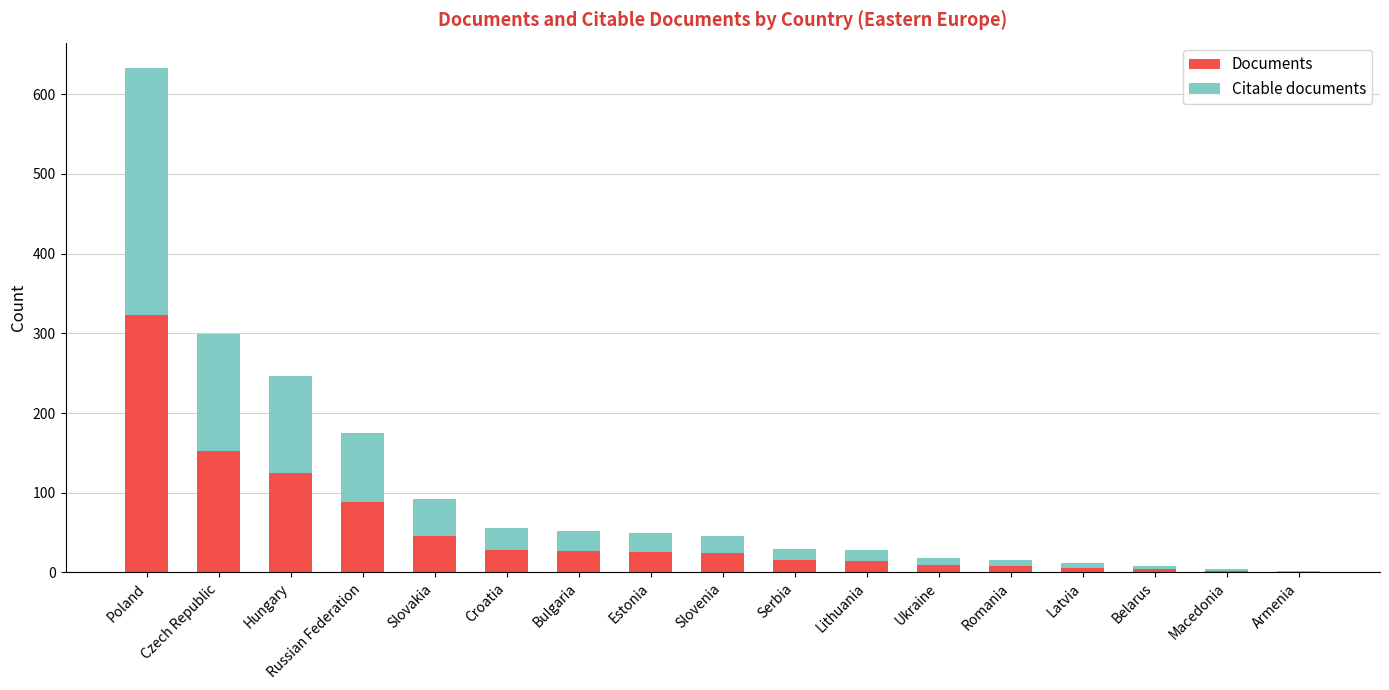

At which label does Documents reach its peak?

Poland